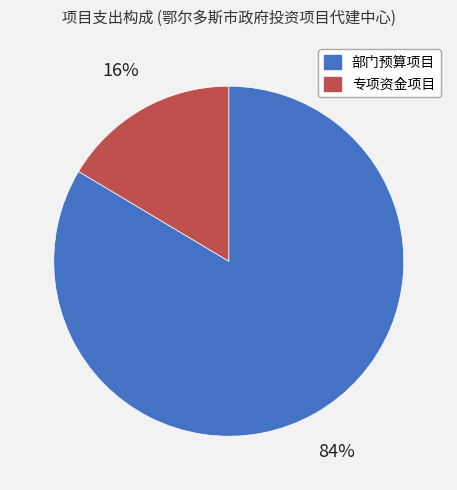

Do 部门预算项目 and 专项资金项目 together represent more than half of the pie?

Yes